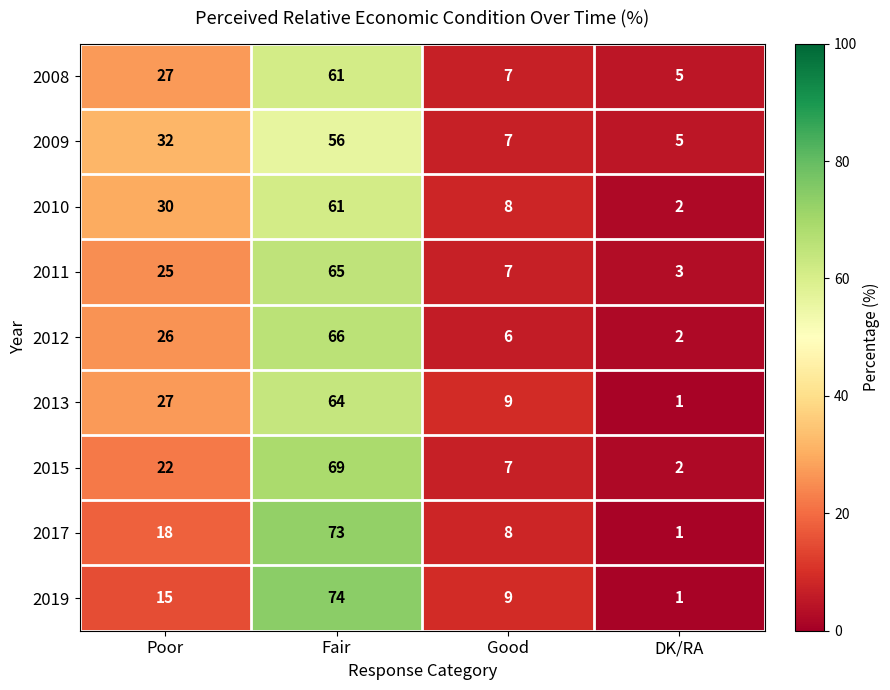

Is it true that 2009 equals 56 at Fair?

True